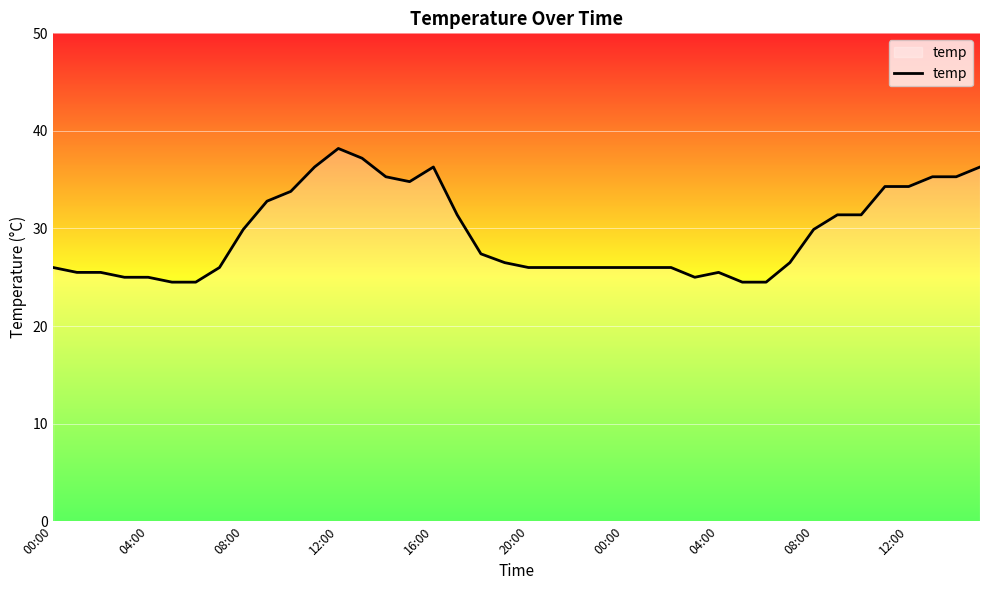

What is the difference between the maximum and minimum values?

13.7